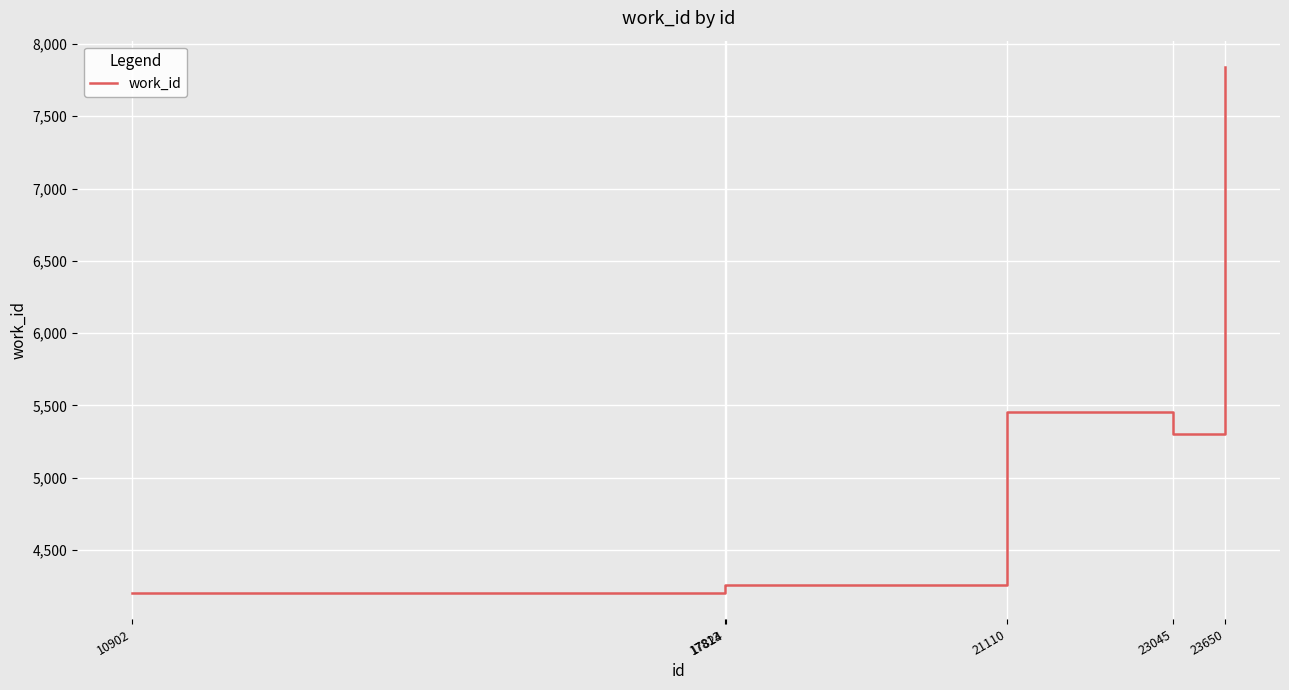

What is the minimum value shown in the chart?

4204